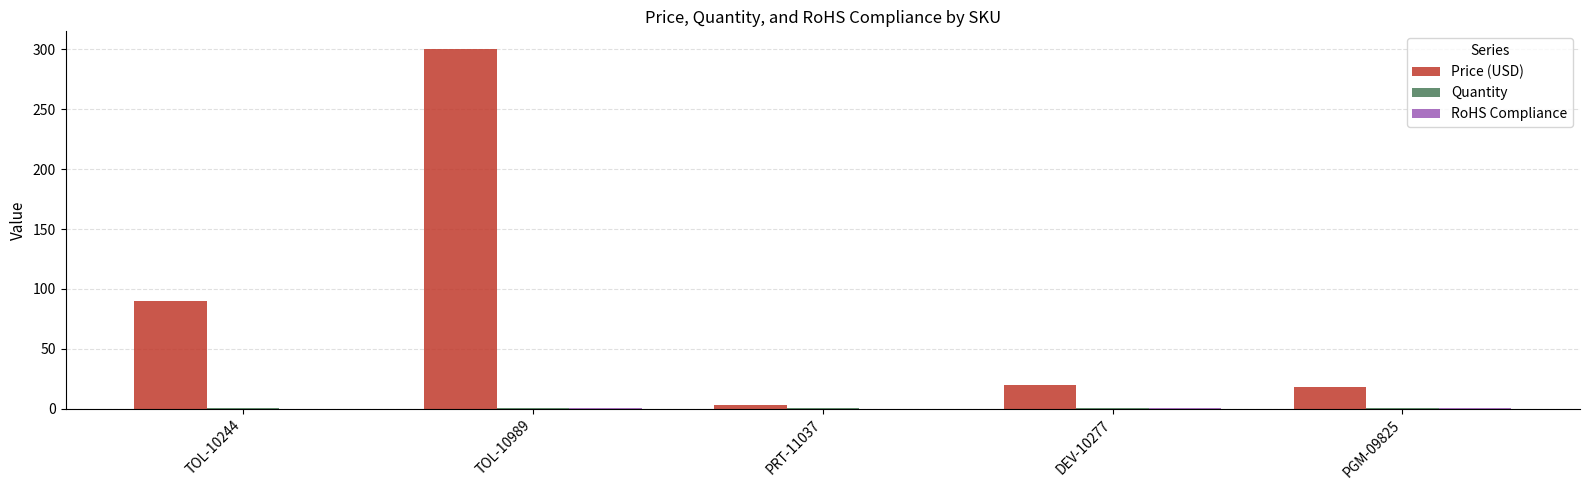

Is it true that Price (USD) equals 299.9 at TOL-10989?

True